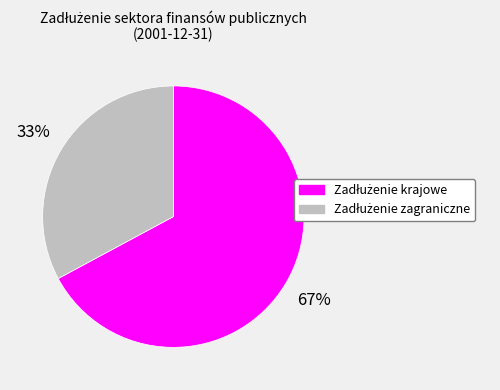

Does any single category account for the majority?

Yes